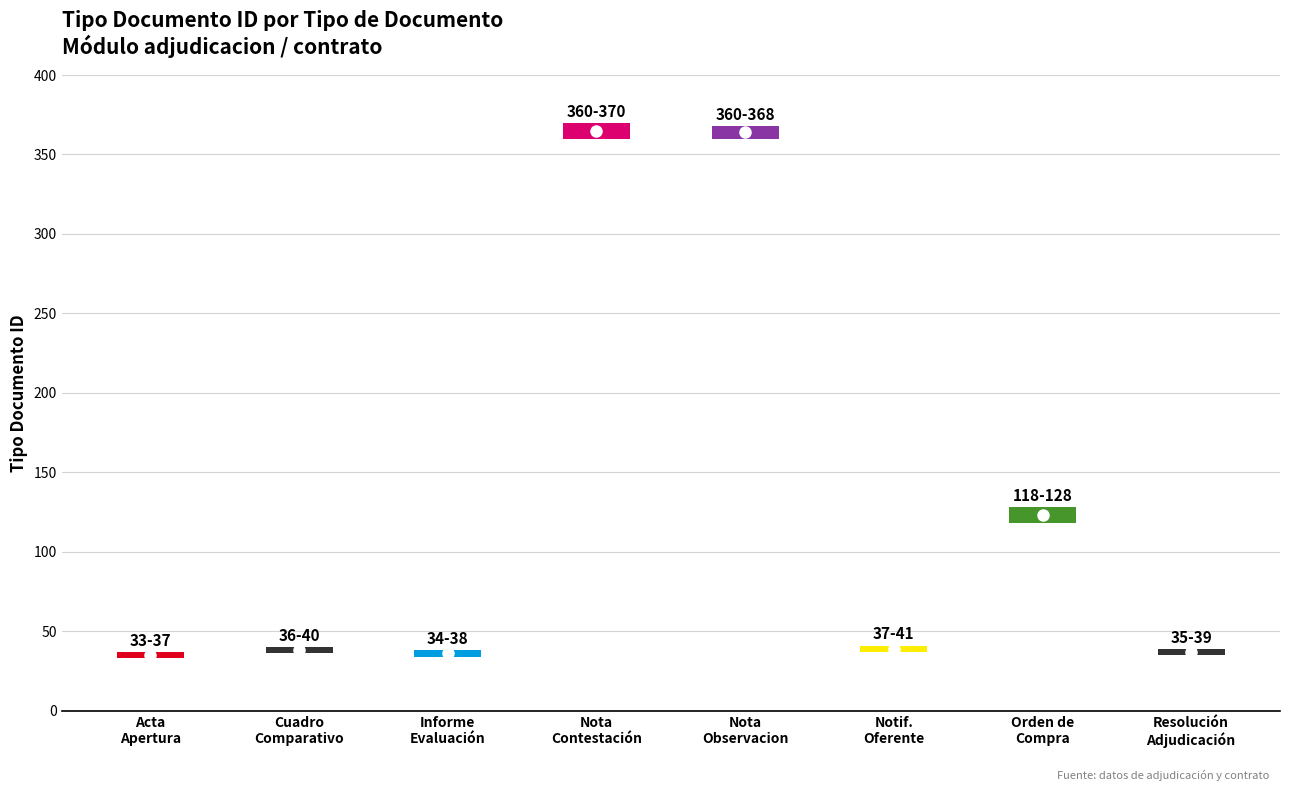

How many series are shown in this chart?

1